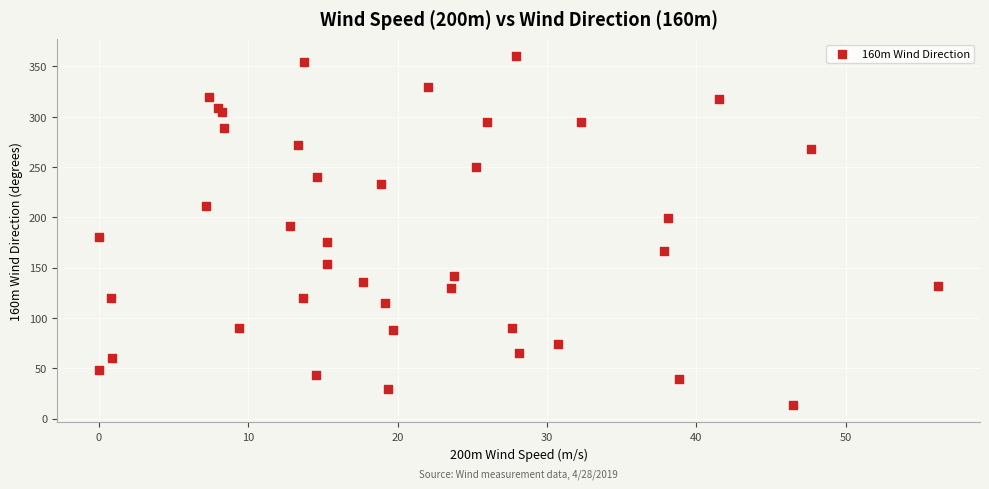

What is the range of X values (max minus min)?

56.2